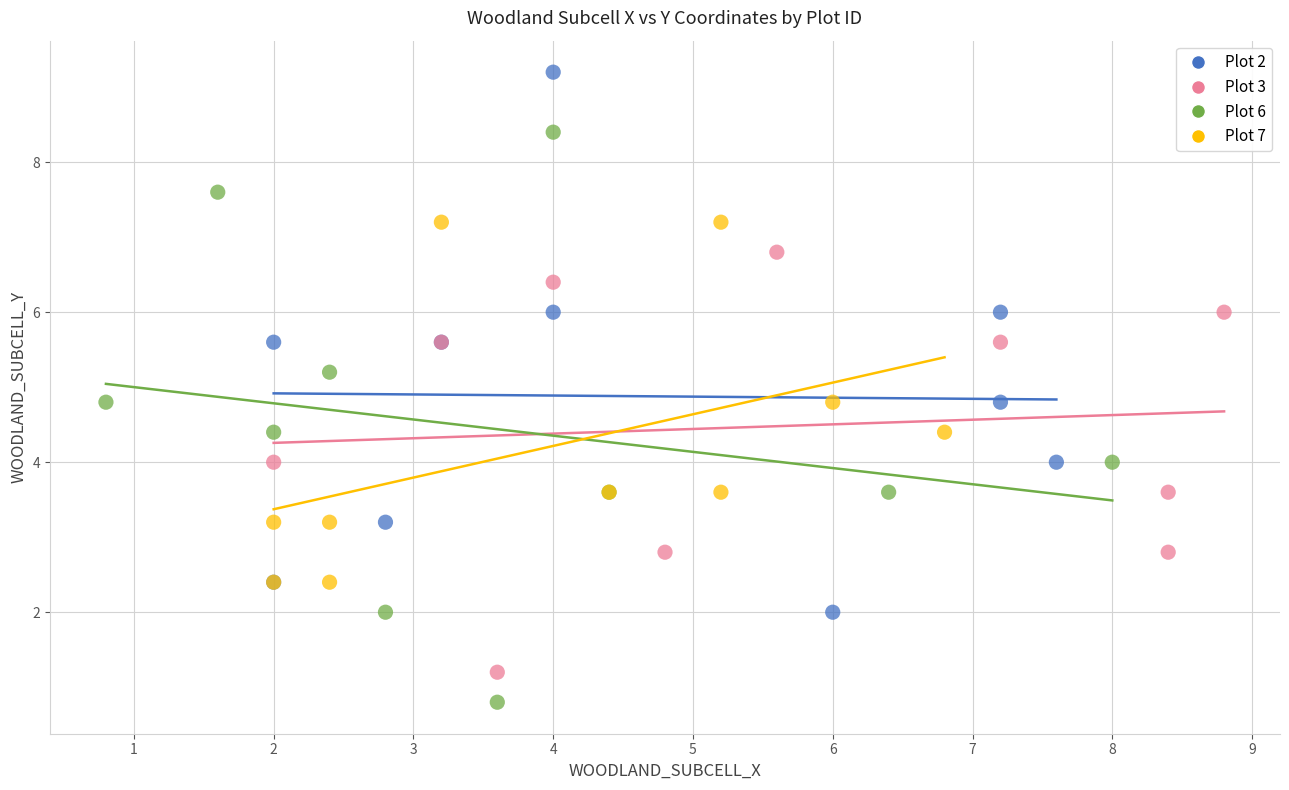

Which series reaches the minimum Y coordinate?

Plot 6